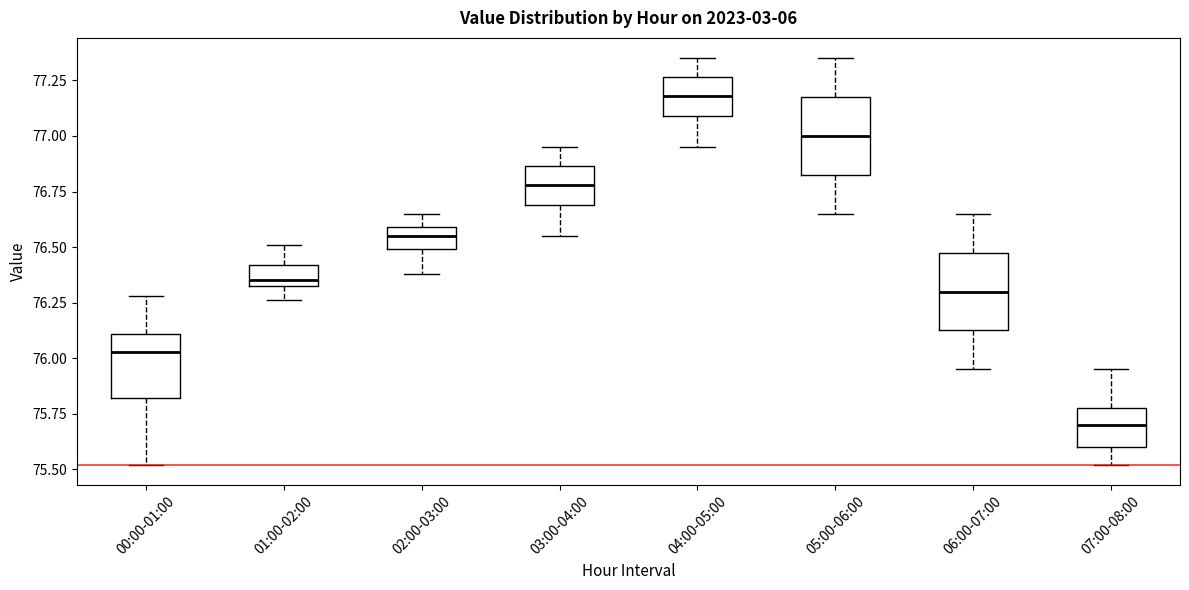

Reading left to right, read every box against the y-axis: the position of its median line, the range the box covers, and the ends of its whiskers. The values are not printed on the chart, so give them approximately, as read against the axis.

00:00-01:00: median 76.05, box 75.80 to 76.10, whiskers 75.50 to 76.30
01:00-02:00: median 76.35 (just above the box's lower edge), box 76.35 to 76.40, whiskers 76.25 to 76.50
02:00-03:00: median 76.55, box 76.50 to 76.60, whiskers 76.40 to 76.65
03:00-04:00: median 76.80, box 76.70 to 76.85, whiskers 76.55 to 76.95
04:00-05:00: median 77.20, box 77.10 to 77.25, whiskers 76.95 to 77.35
05:00-06:00: median 77.00, box 76.85 to 77.20, whiskers 76.65 to 77.35
06:00-07:00: median 76.30, box 76.15 to 76.50, whiskers 75.95 to 76.65
07:00-08:00: median 75.70, box 75.60 to 75.80, whiskers 75.50 to 75.95